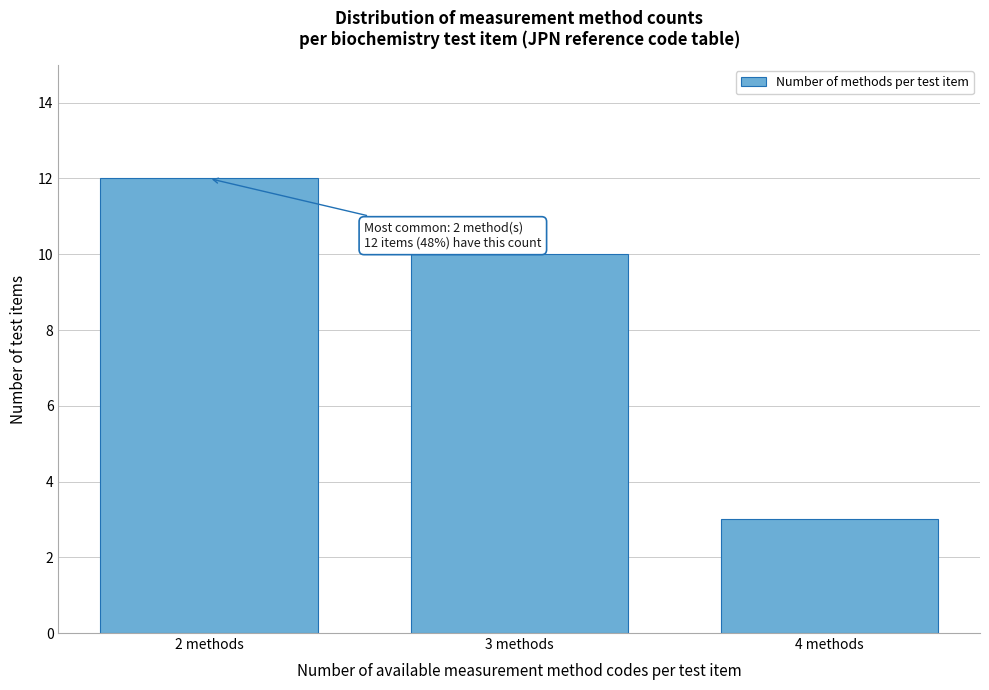

Reading left to right, list all the values displayed in this chart.

2 methods=12	3 methods=10	4 methods=3